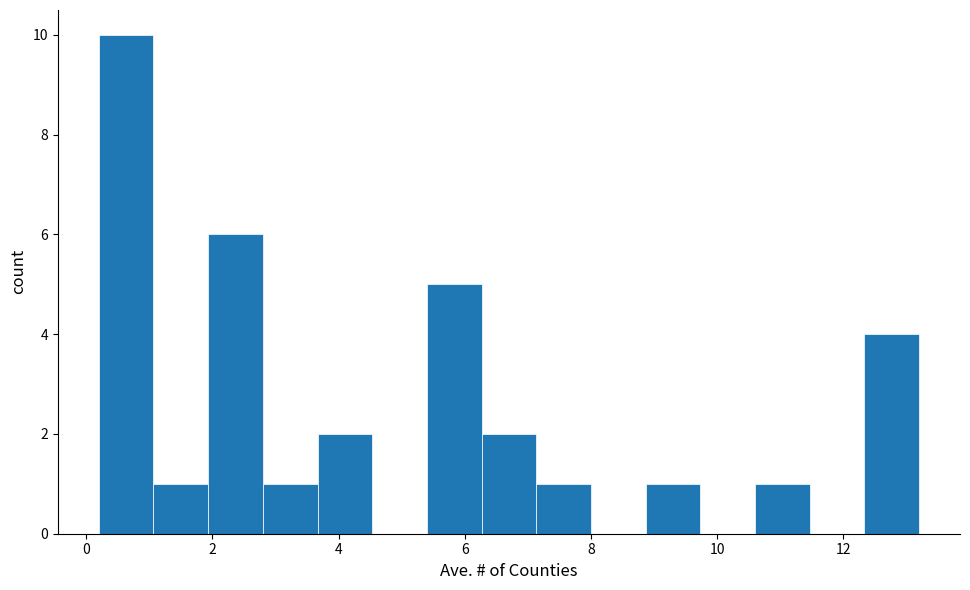

Reading left to right, list every bar in this chart as the range it spans on the x-axis followed by its height. Neither the bar edges nor the heights are printed on the chart, so give them approximately, as read against the axes.

0.2 to 1.0: 10
1.0 to 2.0: 1
2.0 to 2.8: 6
2.8 to 3.6: 1
3.6 to 4.6: 2
4.6 to 5.4: 0
5.4 to 6.2: 5
6.2 to 7.2: 2
7.2 to 8.0: 1
8.0 to 8.8: 0
8.8 to 9.8: 1
9.8 to 10.6: 0
10.6 to 11.4: 1
11.4 to 12.4: 0
12.4 to 13.2: 4